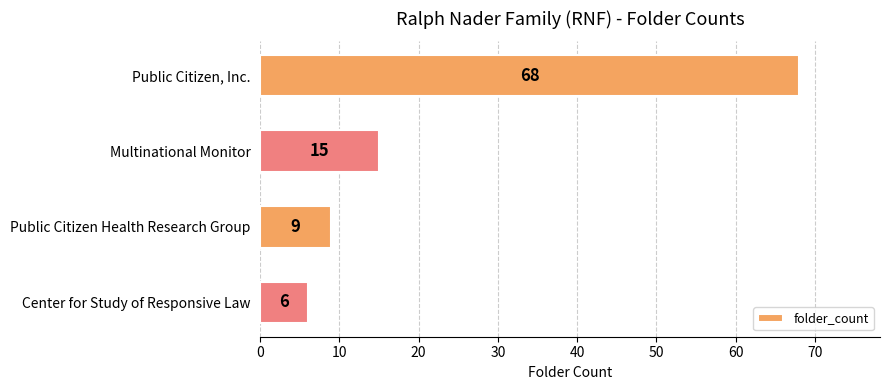

Between Public Citizen Health Research Group and Public Citizen, Inc., which is larger?

Public Citizen, Inc.